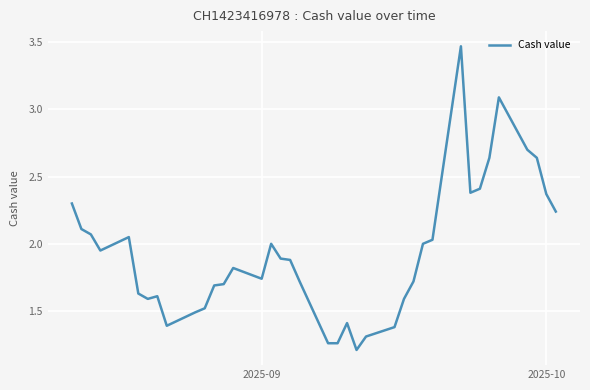

What is the difference between the maximum and minimum values?

2.3